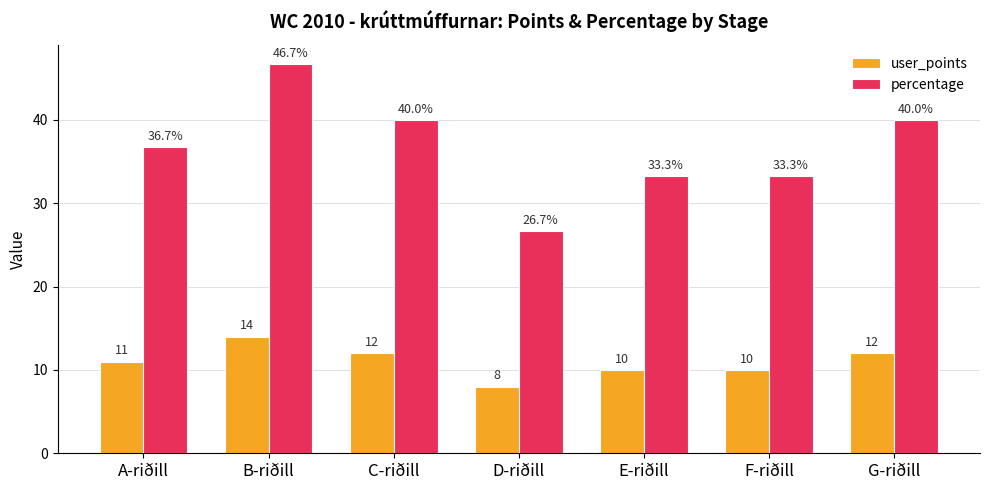

What is the difference between the second highest and minimum values in the user_points series?

4.0